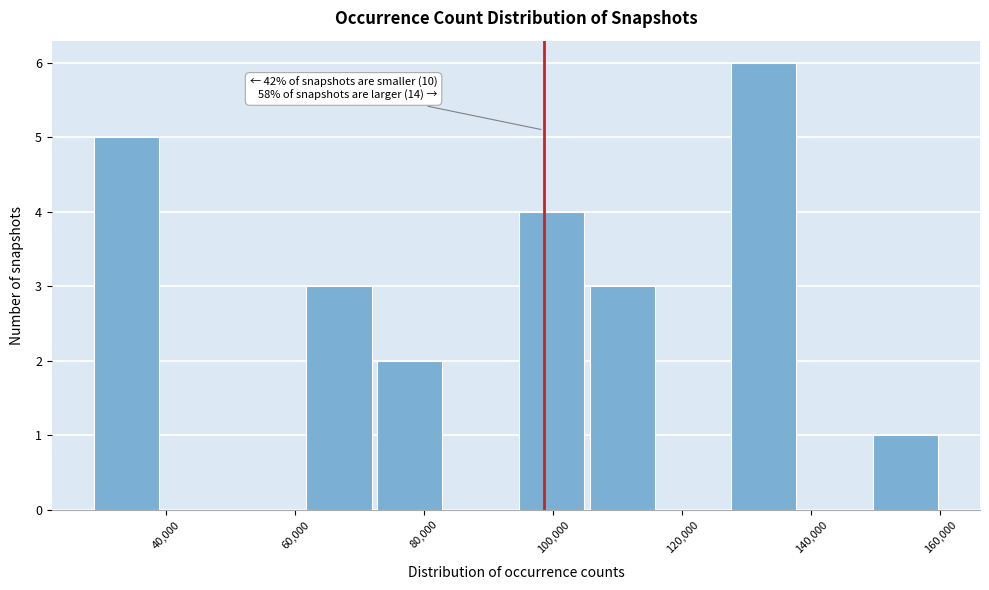

Over which range of the x-axis is the bar tallest?

128000 to 138000